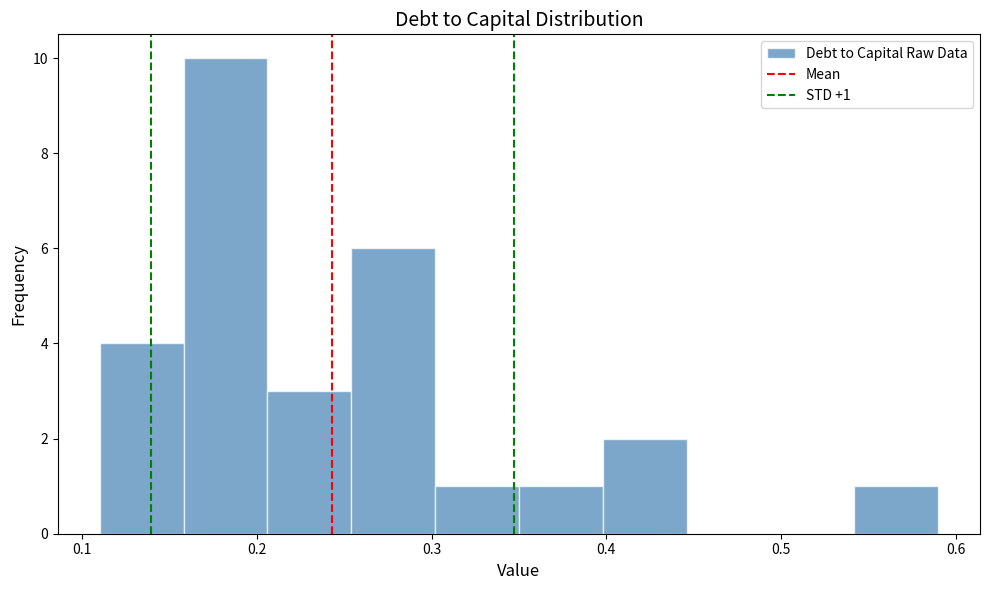

Which range on the x-axis has the tallest bar?

0.158 to 0.206